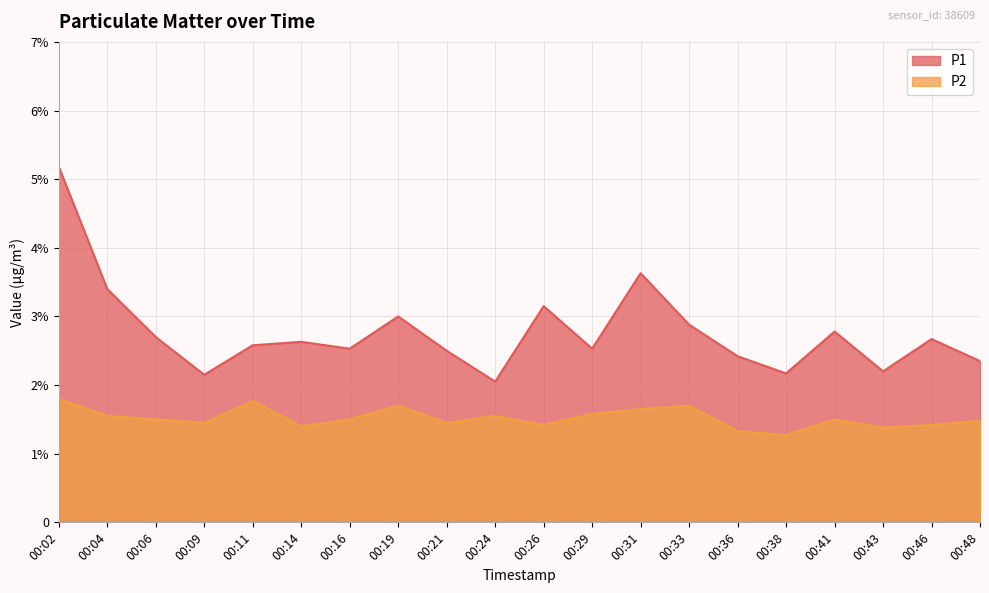

Read the P2 value at 00:24.

1.6